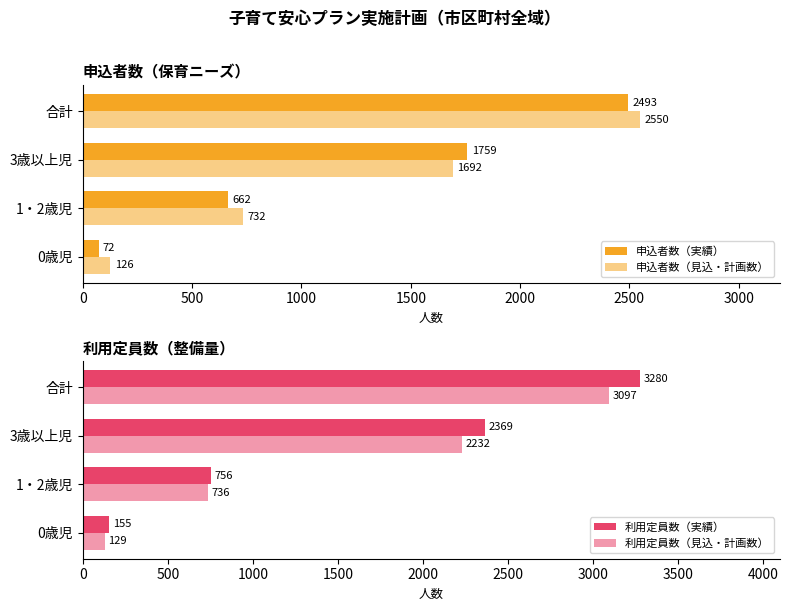

What is the minimum value shown in the chart?

72